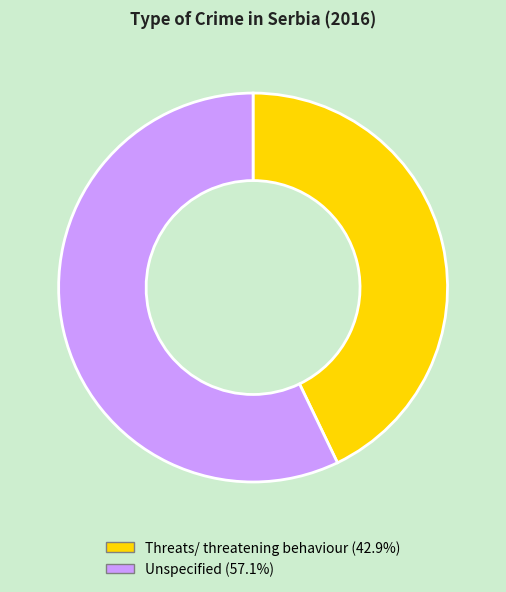

Do Threats/ threatening behaviour and Unspecified together represent more than half of the pie?

Yes